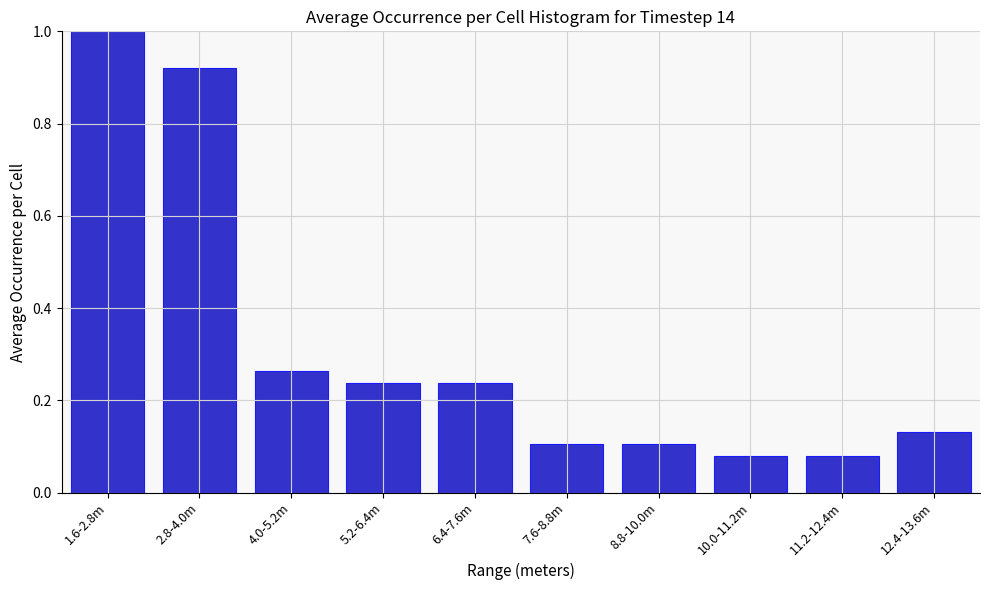

What is the greatest value displayed?

1.0